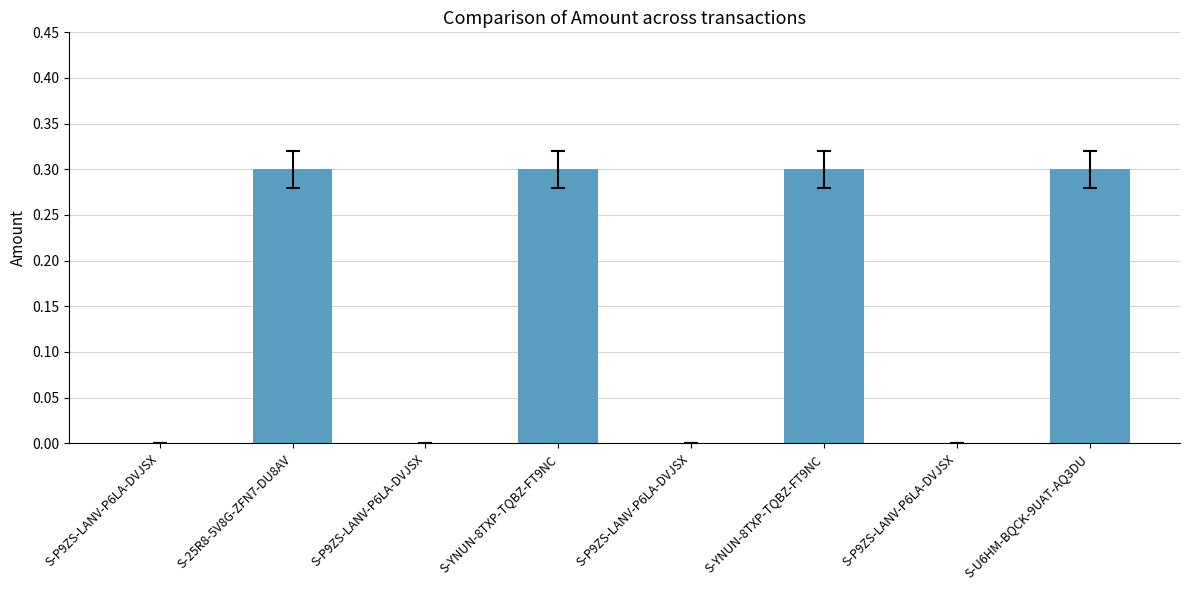

How many data points does each series have?

8